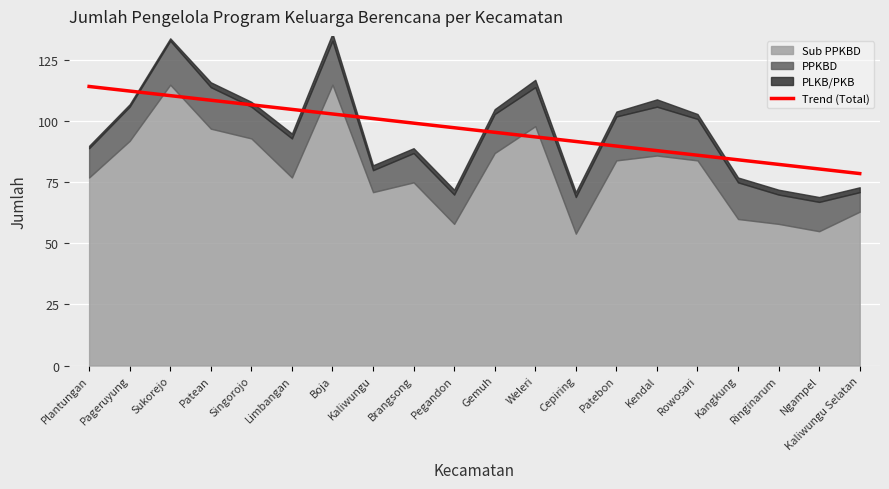

What is the difference between the values at Ngampel and Kaliwungu?

20.7